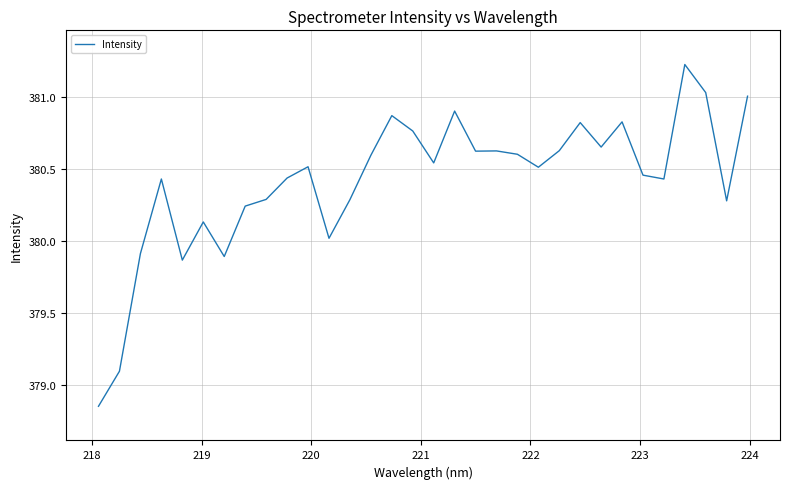

What is the maximum value shown in the chart?

381.2